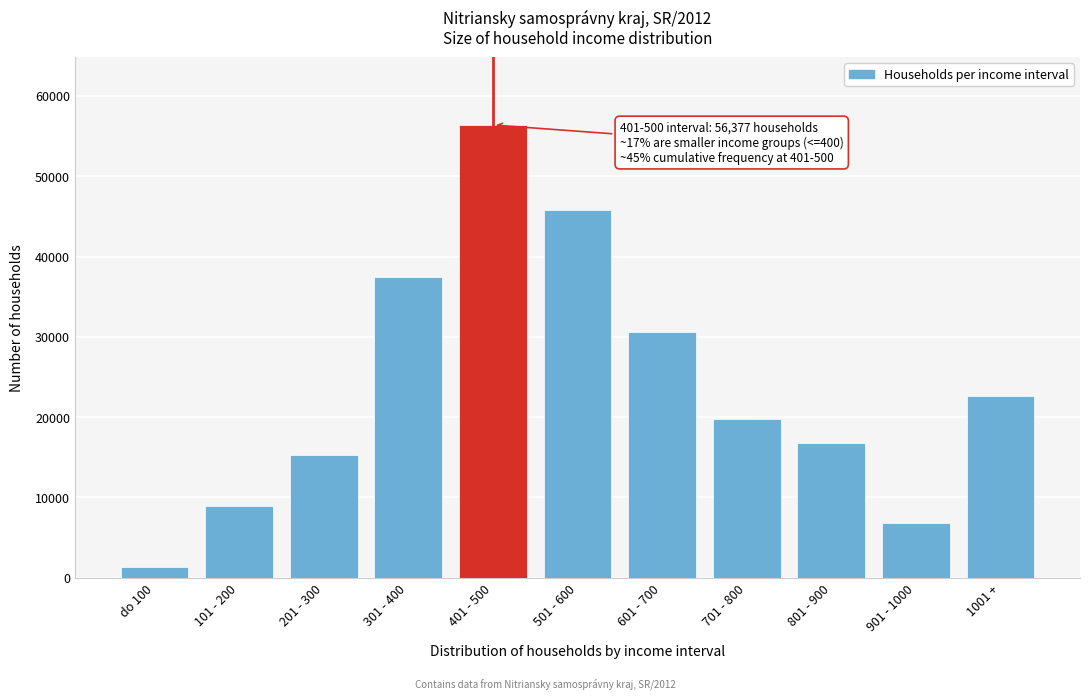

Reading left to right, extract all data points from this chart.

1363	8925	15263	37443	56377	45736	30588	19763	16728	6875	22690